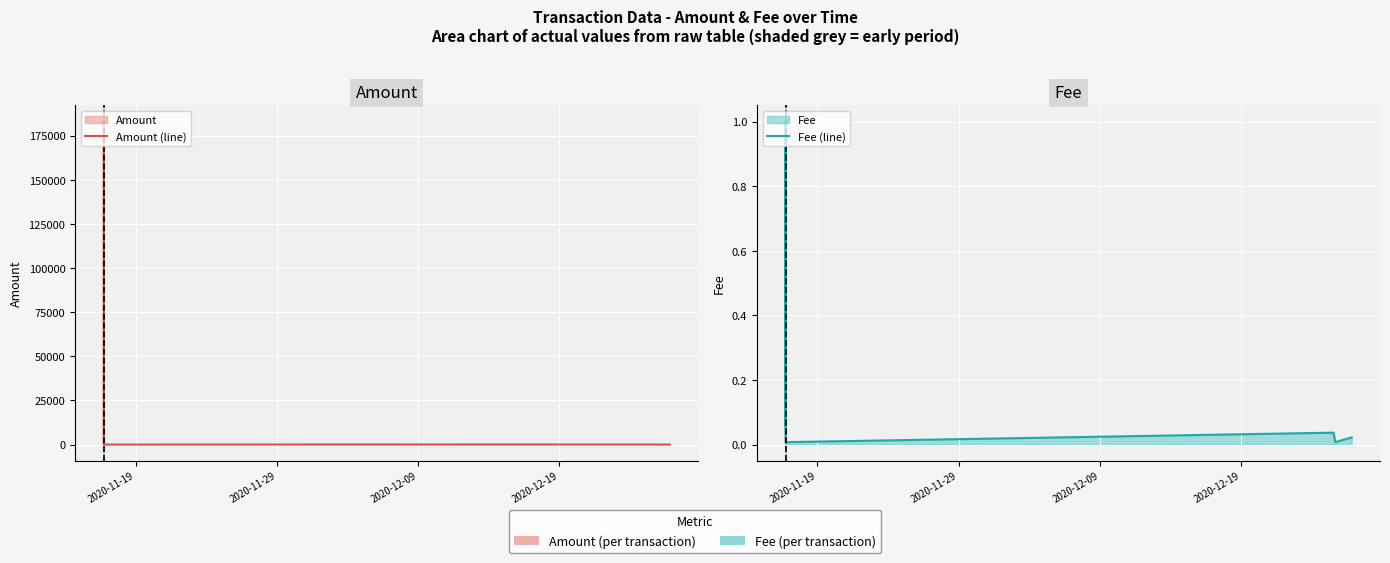

Does the chart display data point markers on the line(s)?

No